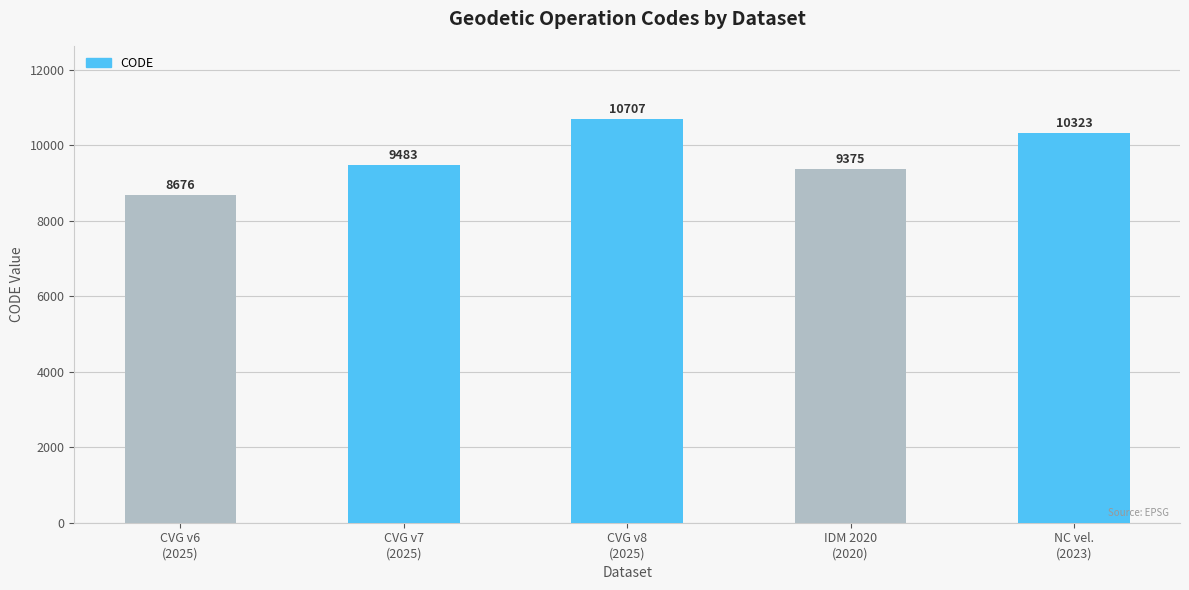

Reading left to right, transcribe all the data shown in this chart.

8676	9483	10707	9375	10323